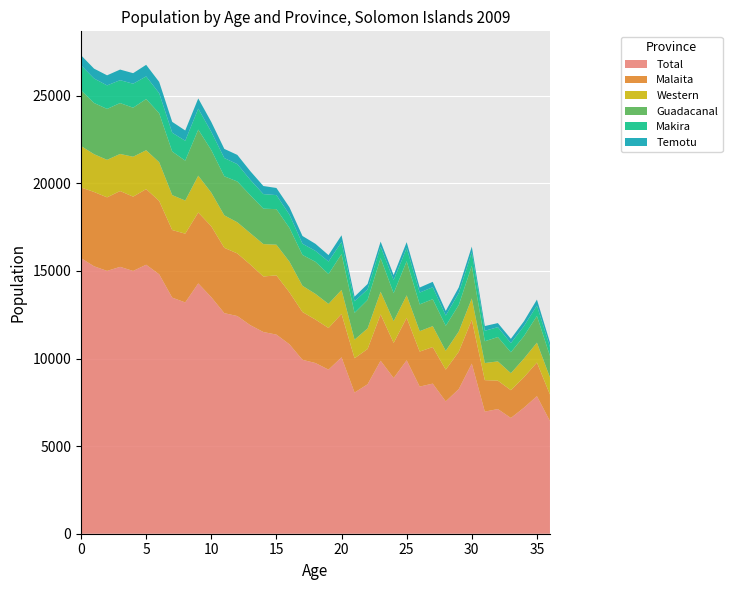

Reading left to right, what are all the values shown in this chart?

Total: 0=15730	1=15264	2=15001	3=15233	4=14999	5=15354	6=14807	7=13476	8=13202	9=14287	10=13503	11=12590	12=12424	13=11901	14=11513	15=11365	16=10813	17=9927	18=9742	19=9365	20=10070	21=8056	22=8531	23=9875	24=8887	25=9899	26=8398	27=8568	28=7553	29=8256	30=9709	31=6970	32=7115	33=6607	34=7191	35=7851	36=6431
Malaita: 0=4033	1=4243	2=4199	3=4327	4=4241	5=4316	6=4187	7=3858	8=3925	9=4049	10=4046	11=3729	12=3574	13=3460	14=3169	15=3383	16=2965	17=2728	18=2481	19=2378	20=2478	21=1959	22=2013	23=2645	24=2004	25=2424	26=1999	27=2087	28=1812	29=2133	30=2497	31=1796	32=1622	33=1586	34=1738	35=1921	36=1516
Western: 0=2364	1=2157	2=2141	3=2117	4=2278	5=2220	6=2211	7=1994	8=1891	9=2100	10=1921	11=1854	12=1779	13=1791	14=1851	15=1749	16=1749	17=1497	18=1466	19=1374	20=1369	21=1061	22=1175	23=1289	24=1242	25=1283	26=1164	27=1195	28=1074	29=1155	30=1222	31=977	32=1099	33=970	34=1065	35=1134	36=979
Guadacanal: 0=3182	1=2921	2=2906	3=2904	4=2799	5=2921	6=2796	7=2487	8=2276	9=2631	10=2428	11=2229	12=2327	13=2167	14=2020	15=2029	16=1928	17=1762	18=1830	19=1703	20=2045	21=1529	22=1628	23=1924	24=1594	25=1948	26=1529	27=1538	28=1427	29=1512	30=1870	31=1243	32=1391	33=1192	34=1282	35=1525	36=1224
Makira: 0=1426	1=1399	2=1342	3=1306	4=1369	5=1292	6=1144	7=1073	8=1135	9=1194	10=1042	11=1040	12=992	13=877	14=832	15=802	16=759	17=639	18=623	19=717	20=691	21=661	22=602	23=651	24=744	25=752	26=676	27=682	28=589	29=680	30=766	31=598	32=563	33=524	34=571	35=592	36=507
Temotu: 0=575	1=562	2=576	3=606	4=601	5=661	6=643	7=620	8=588	9=584	10=563	11=523	12=526	13=496	14=461	15=407	16=419	17=442	18=403	19=366	20=382	21=266	22=305	23=290	24=293	25=336	26=287	27=308	28=261	29=324	30=324	31=270	32=233	33=247	34=276	35=341	36=261